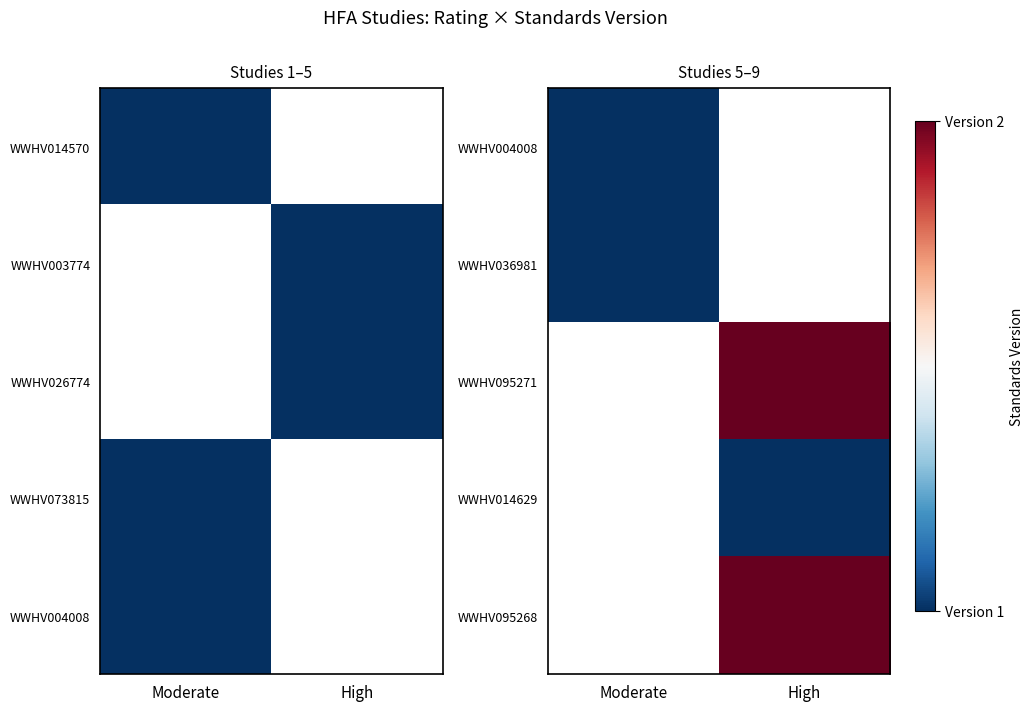

How many data points does each series have?

2